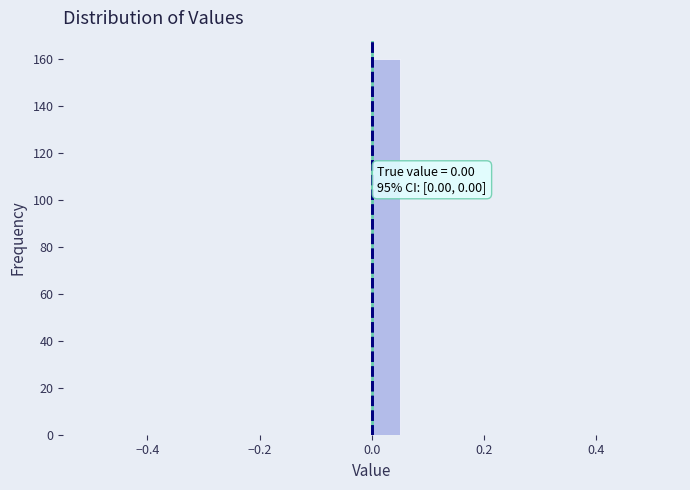

Read against the x-axis, roughly where is the centre of the tallest bar?

0.02